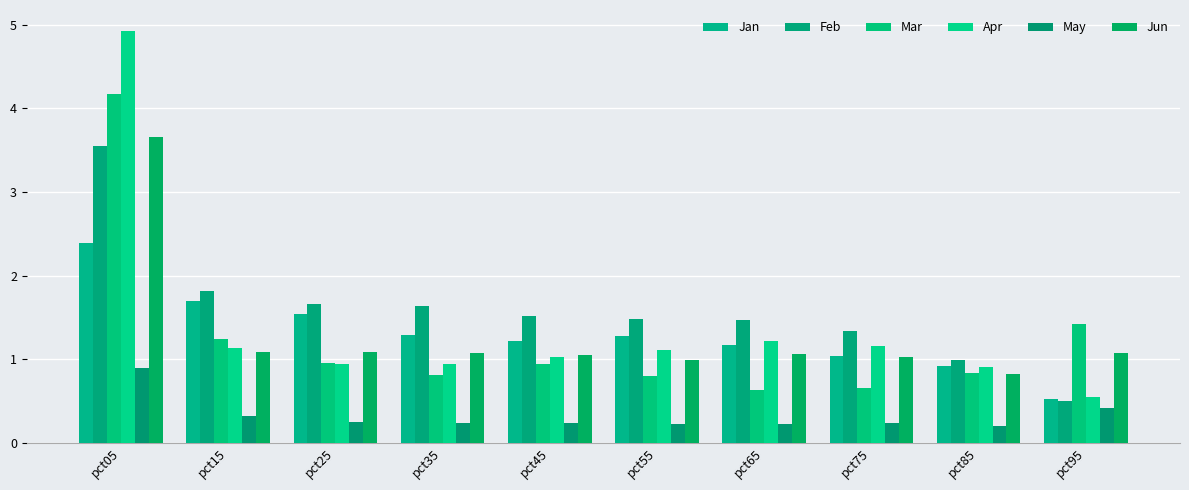

What is the difference between the maximum and second lowest values in the Jun series?

2.7